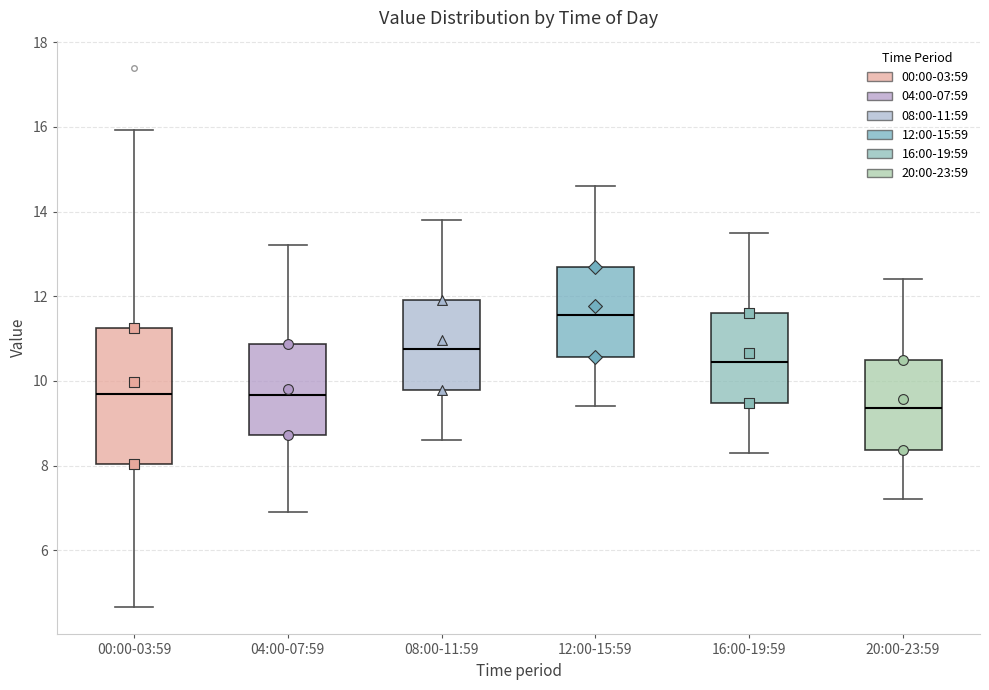

Reading left to right, read every box against the y-axis: the position of its median line, the range the box covers, and the ends of its whiskers. The values are not printed on the chart, so give them approximately, as read against the axis.

00:00-03:59: median 9.6, box 8.0 to 11.2, whiskers 4.6 to 16.0
04:00-07:59: median 9.6, box 8.8 to 10.8, whiskers 7.0 to 13.2
08:00-11:59: median 10.8, box 9.8 to 12.0, whiskers 8.6 to 13.8
12:00-15:59: median 11.6, box 10.6 to 12.8, whiskers 9.4 to 14.6
16:00-19:59: median 10.4, box 9.4 to 11.6, whiskers 8.4 to 13.6
20:00-23:59: median 9.4, box 8.4 to 10.6, whiskers 7.2 to 12.4